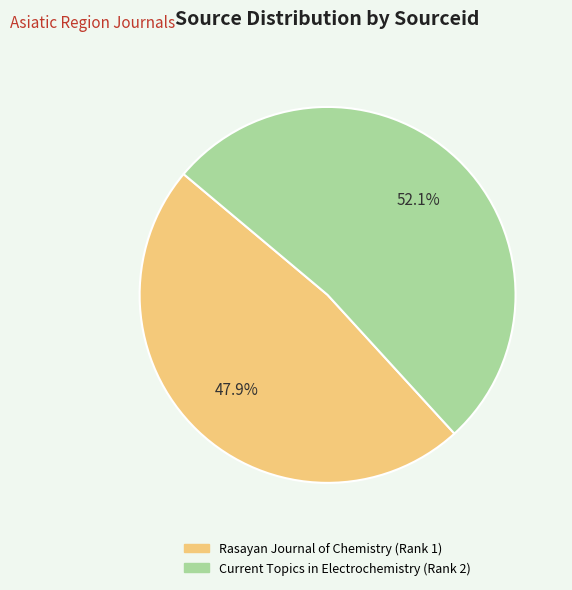

Rank the categories by value from lowest to highest.

Rasayan Journal of Chemistry (Rank 1), Current Topics in Electrochemistry (Rank 2)